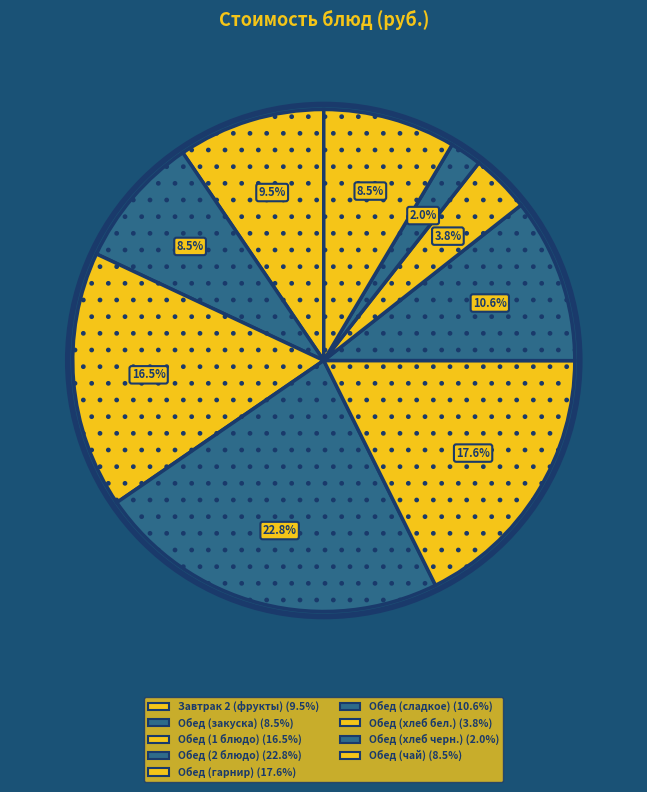

Count the number of slices in the pie.

9